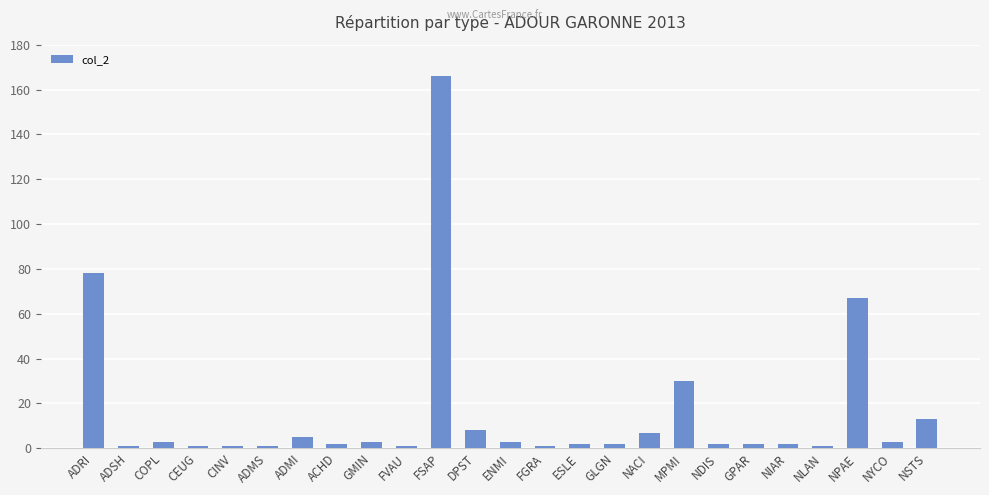

Where is the data nearest to the value 83?

ADRI